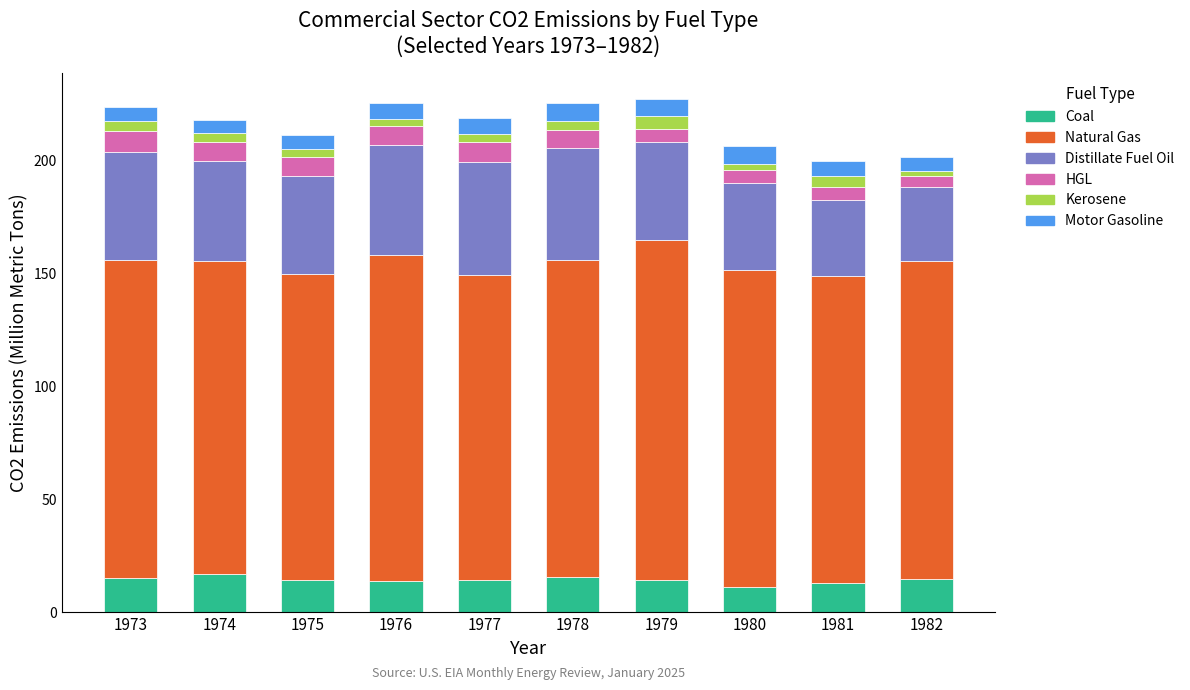

At which label does Coal reach its minimum?

1980